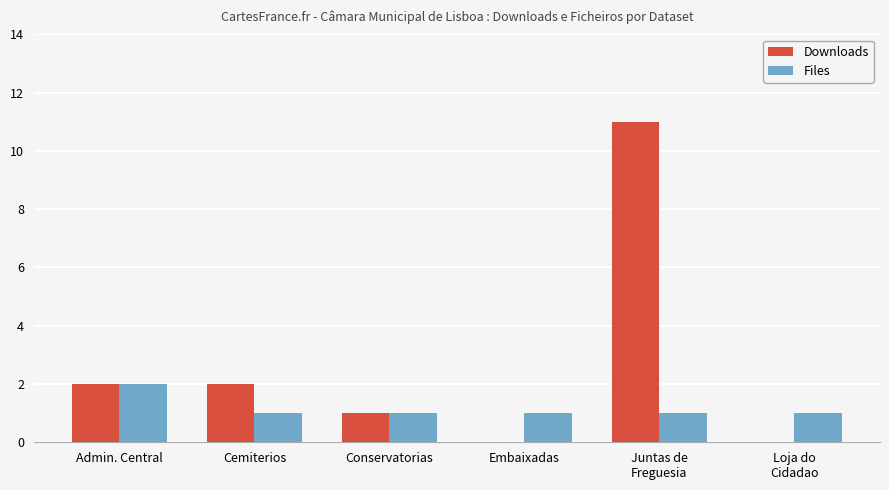

What is the total value across all series at Embaixadas?

1